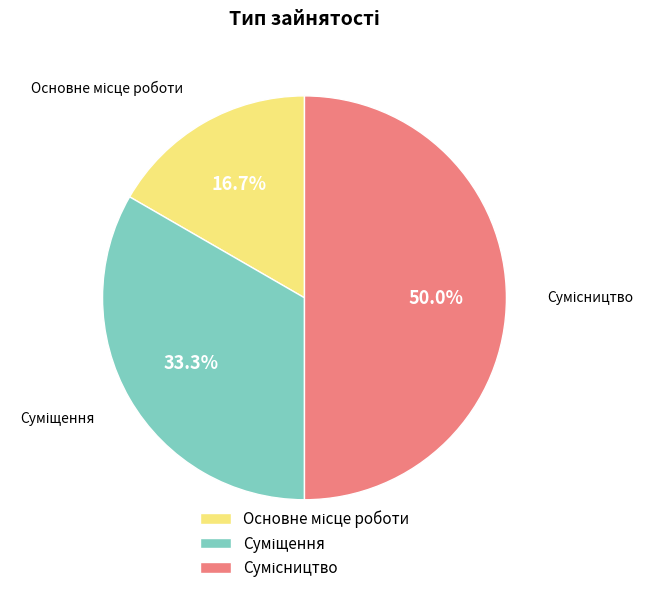

To the nearest percent, what is the average slice percentage?

33%